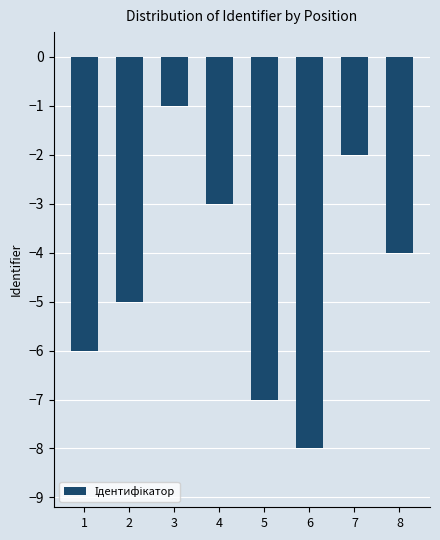

Count the values in the range -6 to -2.

5